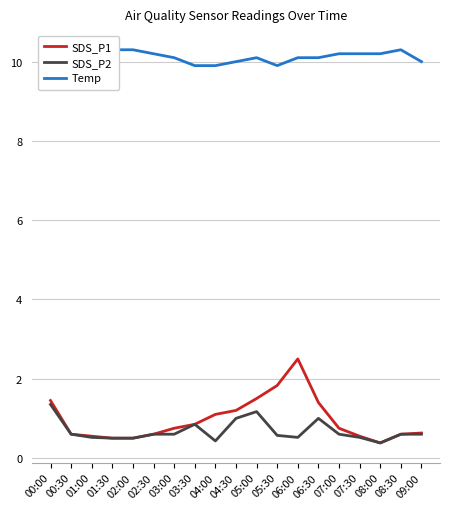

What is the maximum value shown in the chart?

10.3